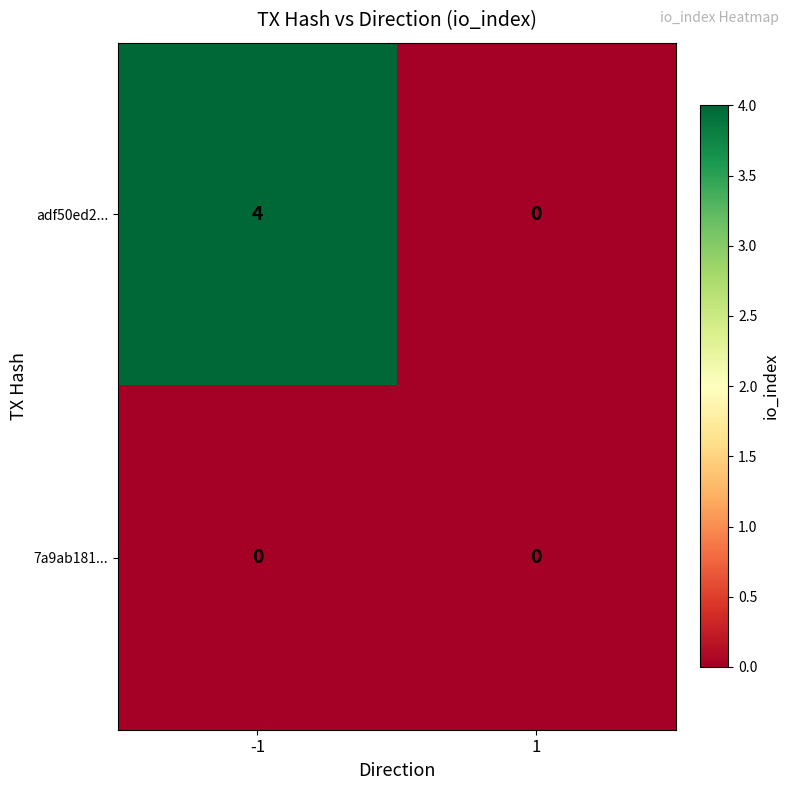

Which series changed the most between -1 and 1?

adf50ed2...